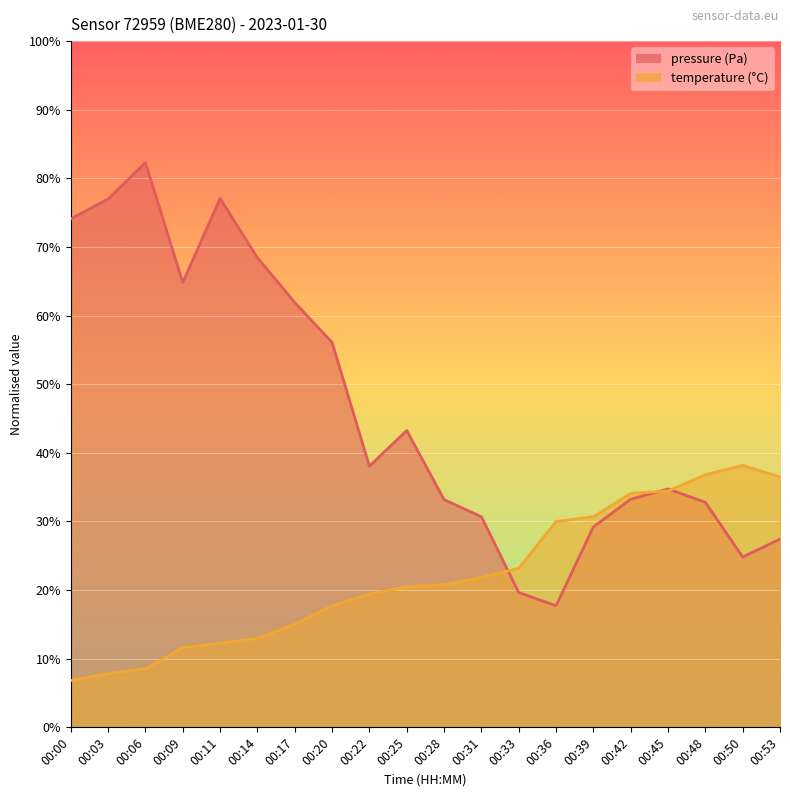

What is the total value across all series at 00:28?

0.5